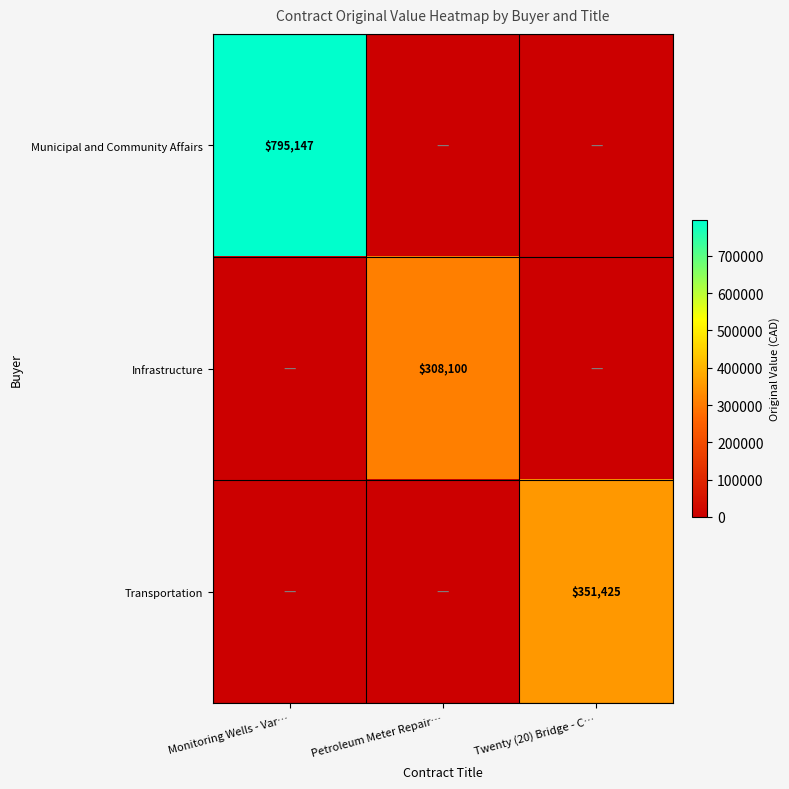

The value of Municipal and Community Affairs at Monitoring Wells - Var… is 364079. True or false?

False